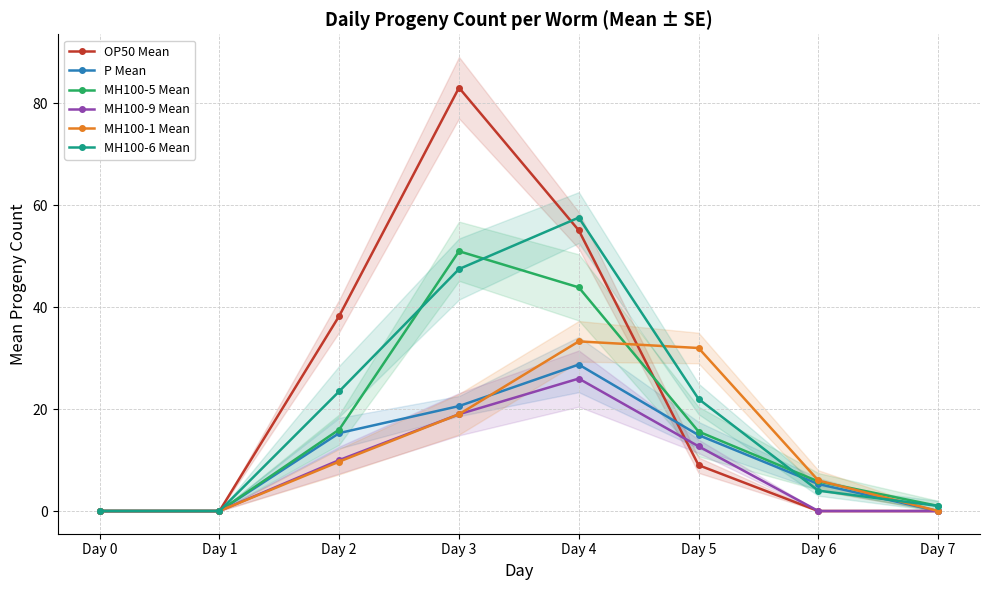

Which label corresponds to the largest value in the chart?

Day 3